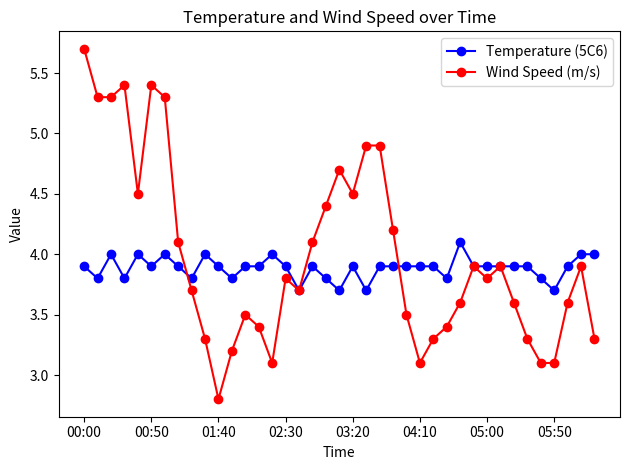

True or false: Temperature (5C6) has more than 2 points higher than both neighbors.

True